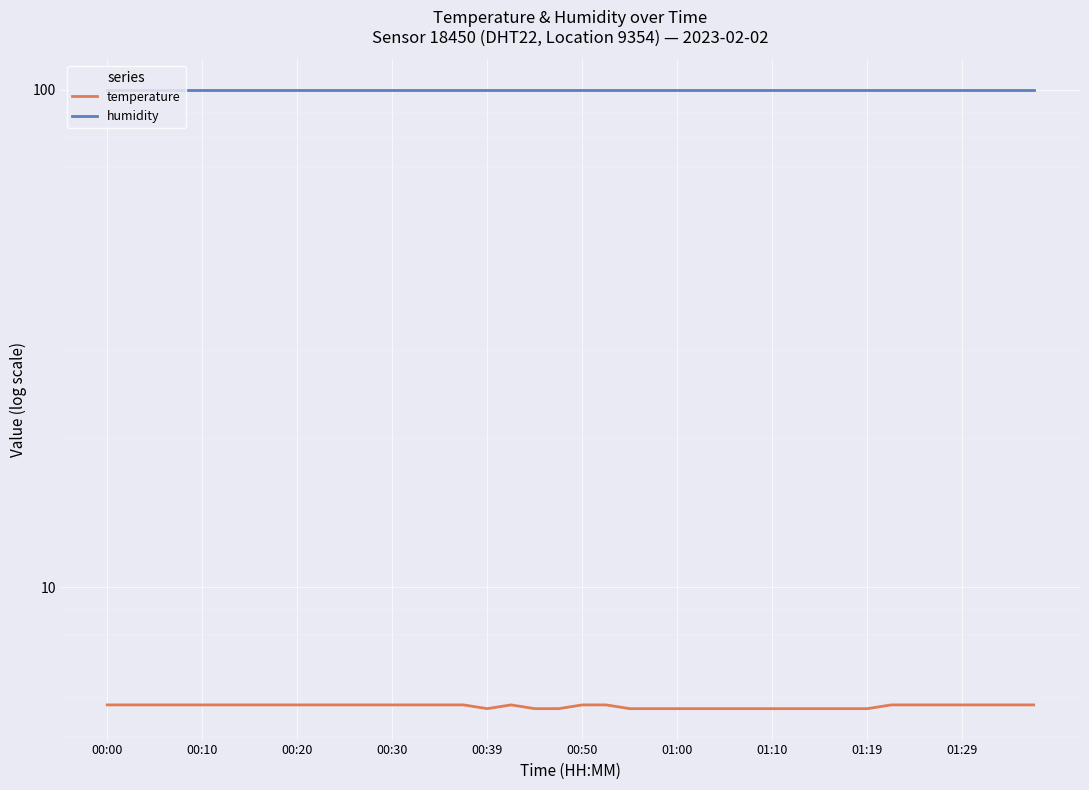

What is the lowest value of the temperature series?

5.7